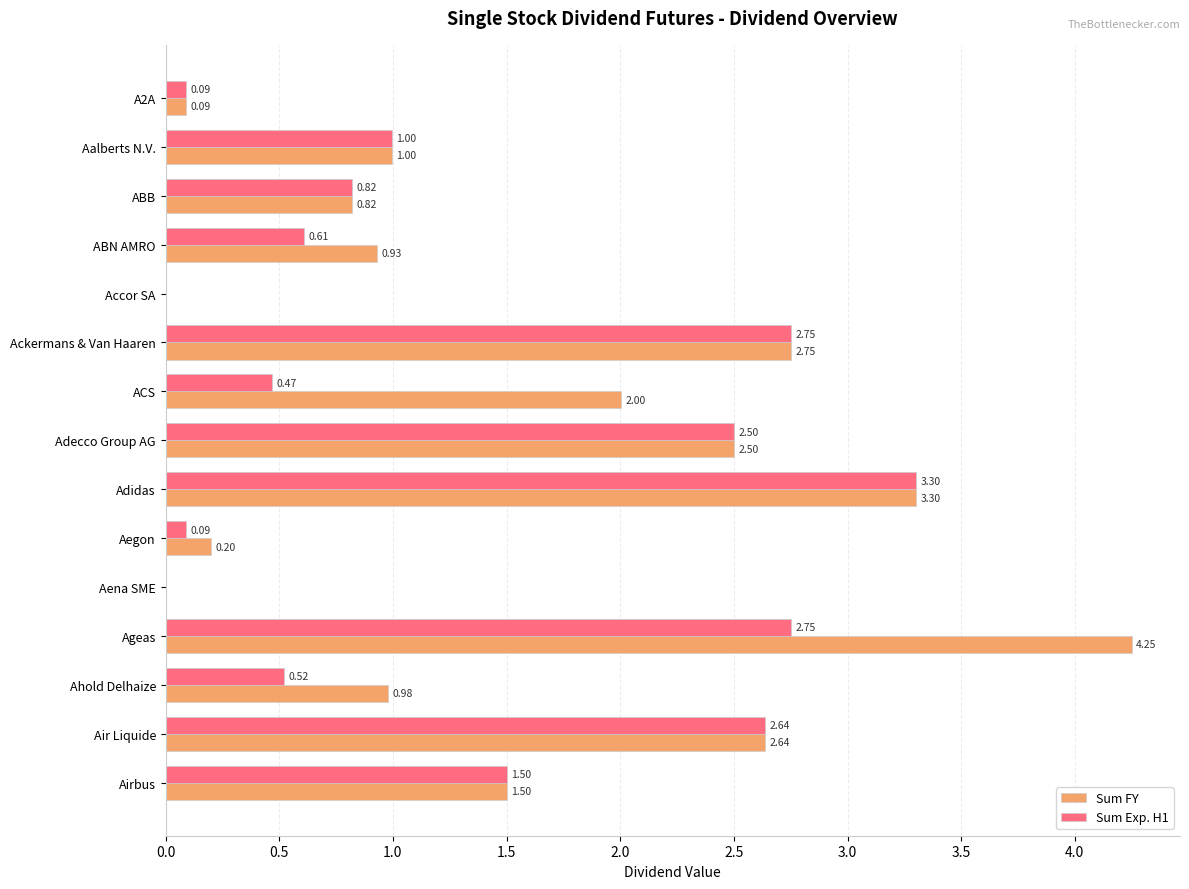

What is the sum of all Sum Exp. H1 values?

19.0